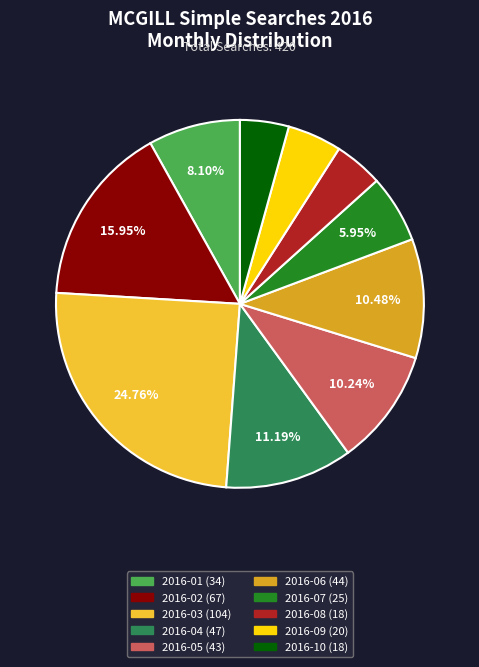

What percentage is the 2016-01 slice, to the nearest percent?

8%